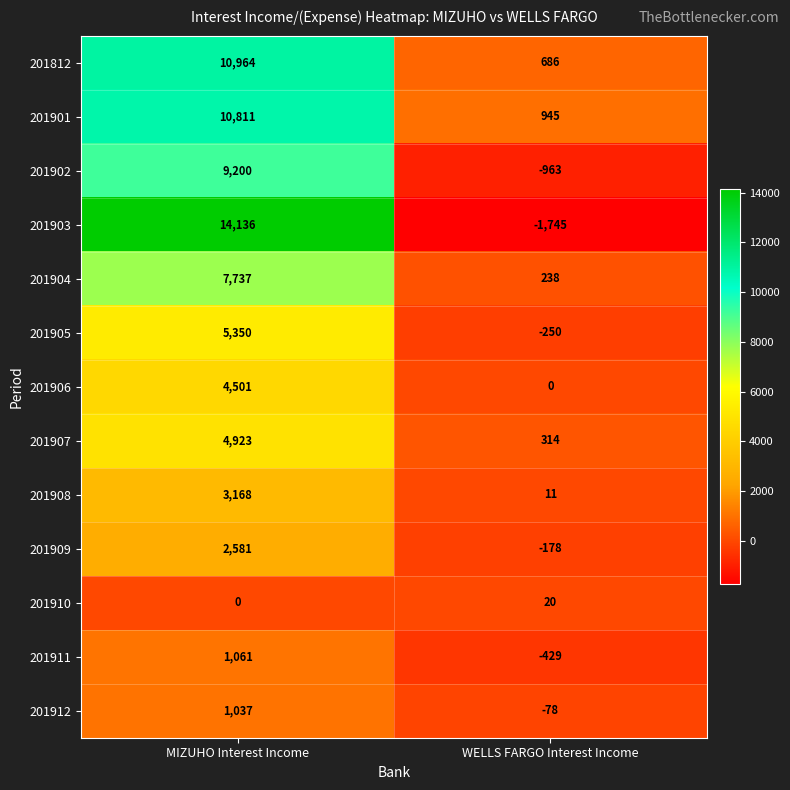

Which series has the largest range (max minus min)?

201903